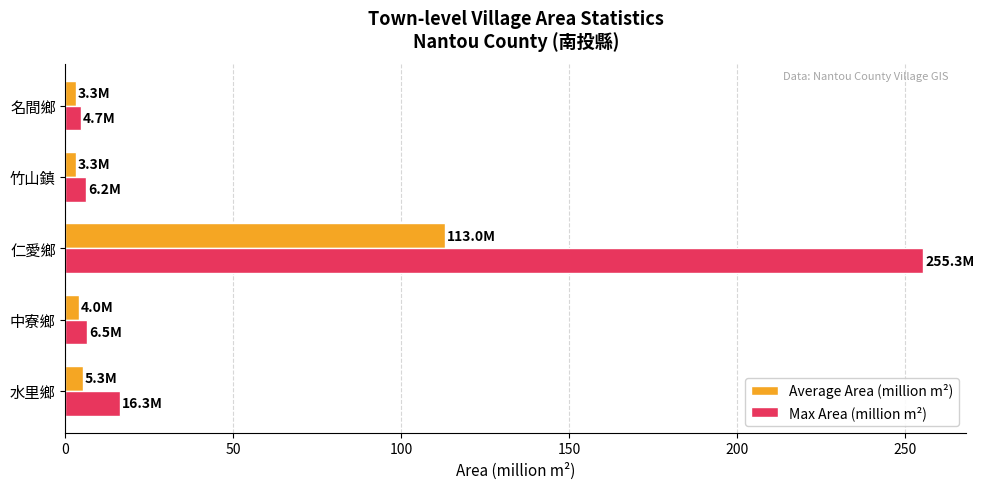

Count the number of data series in this chart.

2